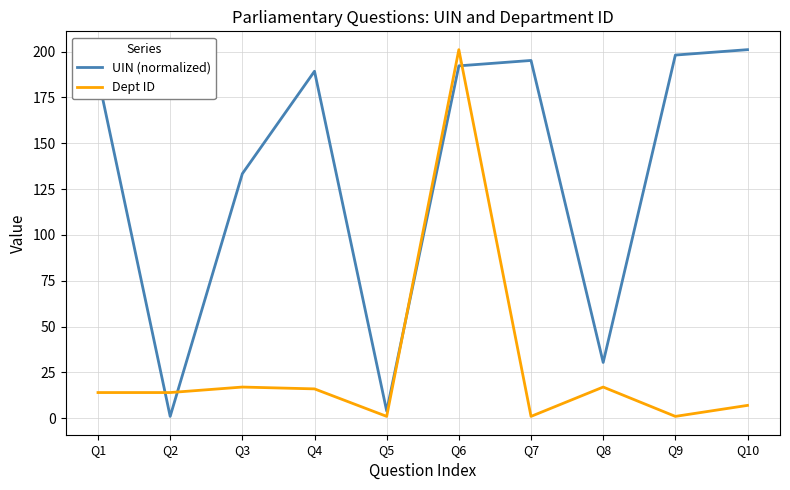

The value of UIN (normalized) at Q6 is 192.2. True or false?

True